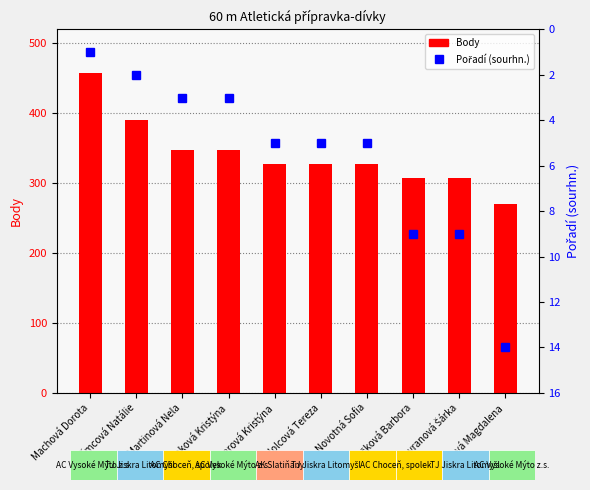

What is the label of the 4th bar from the left?

Drnková Kristýna